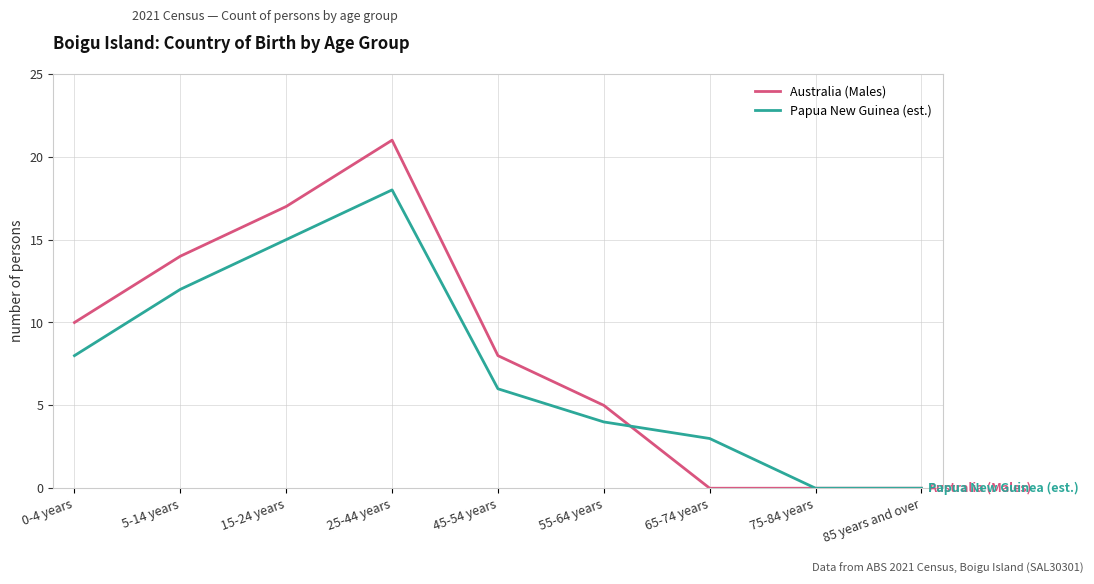

Where is the first local maximum for Papua New Guinea (est.)?

25-44 years